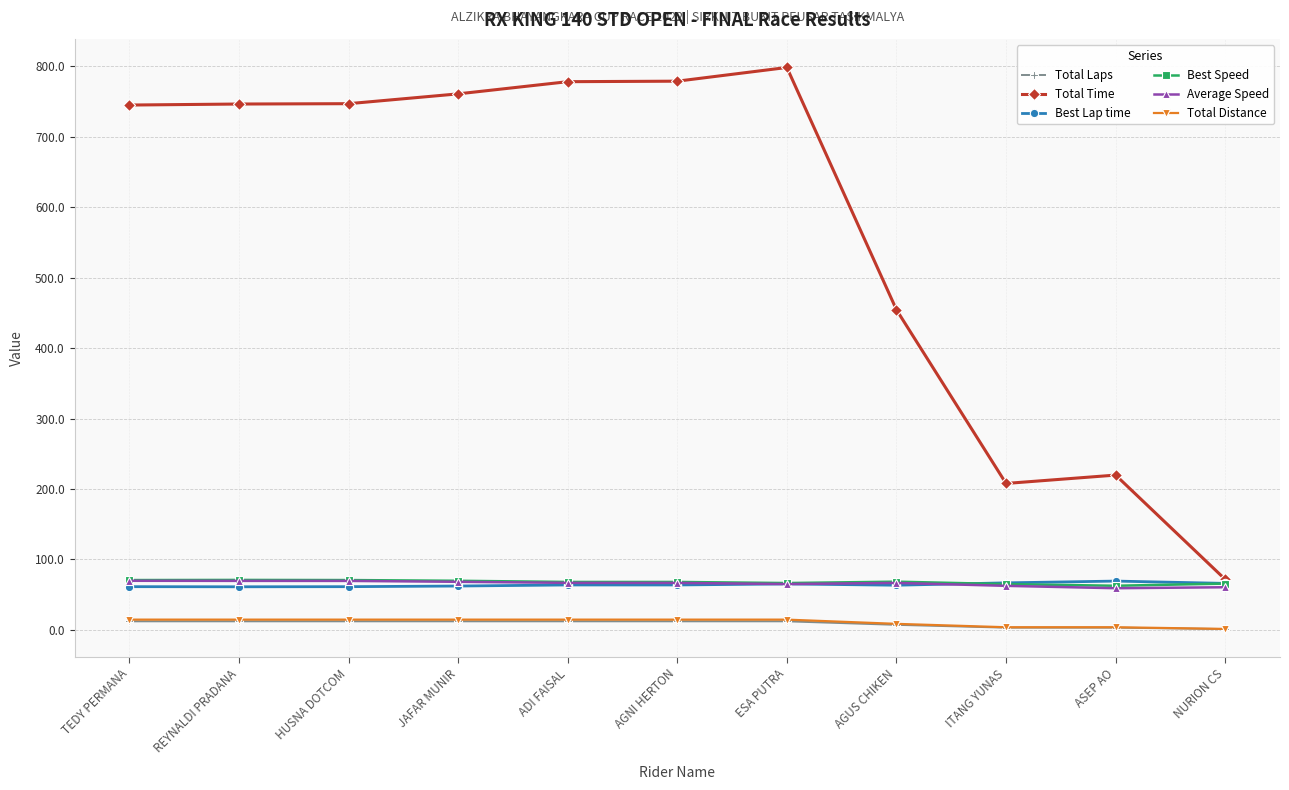

Read the Average Speed value at AGNI HERTON.

66.5